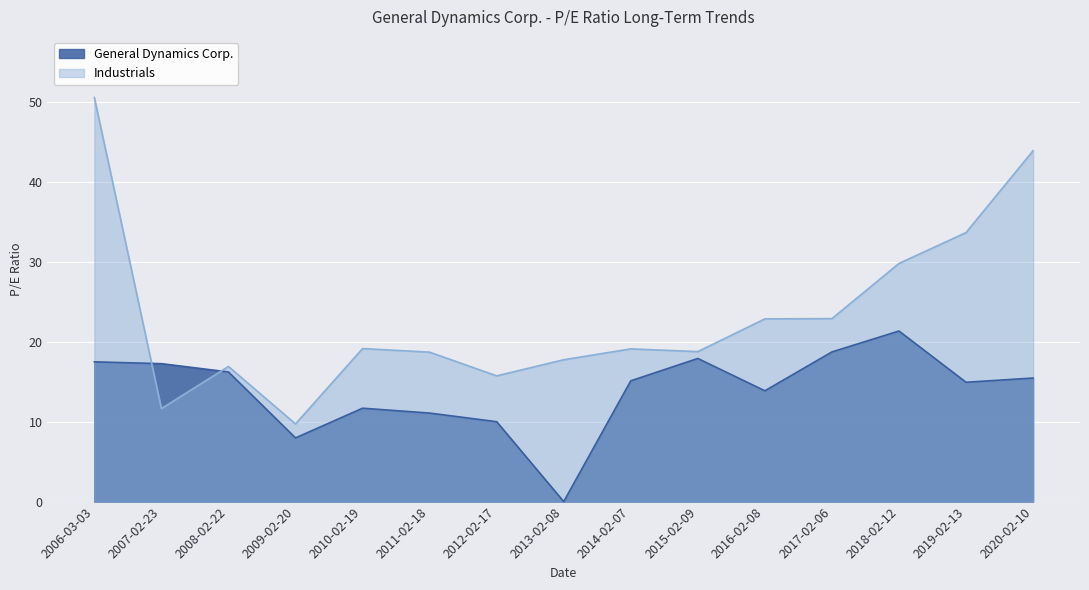

At how many categories does at least one series exceed 9?

15